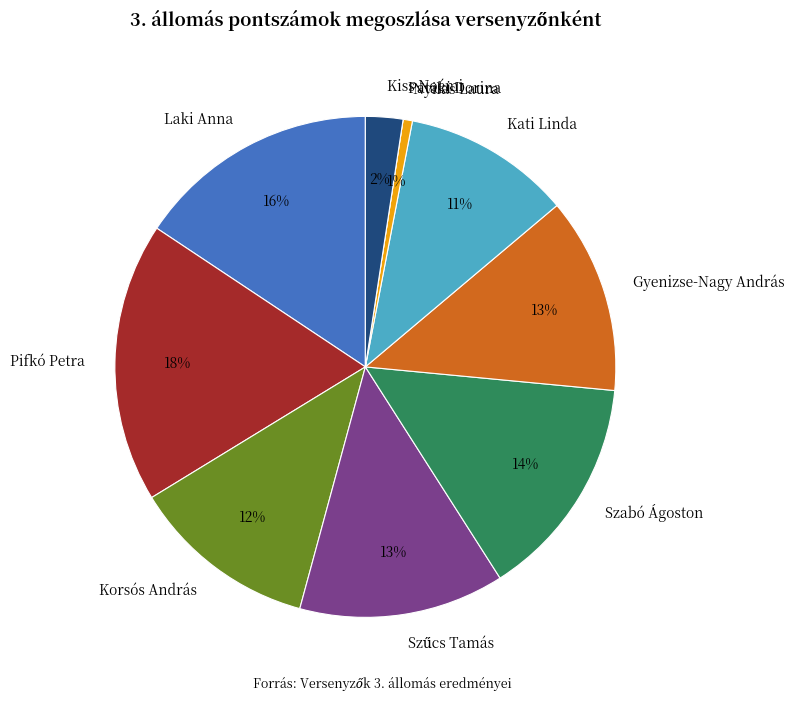

What percentage is the Gyenizse-Nagy András slice, to the nearest percent?

13%